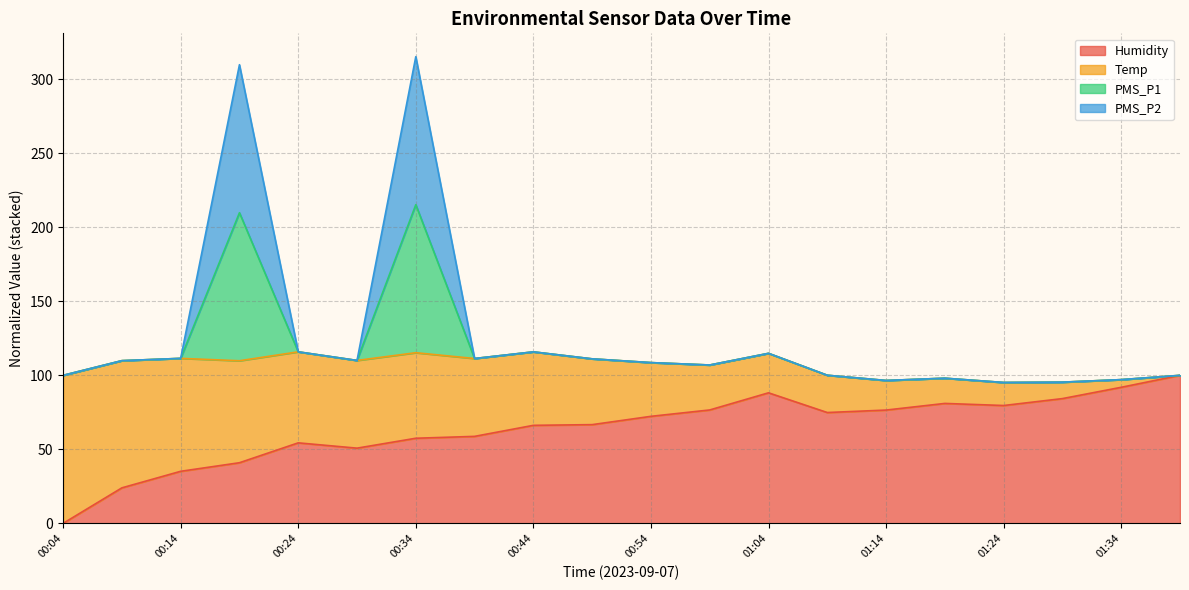

Where is the first local maximum for Humidity?

00:24